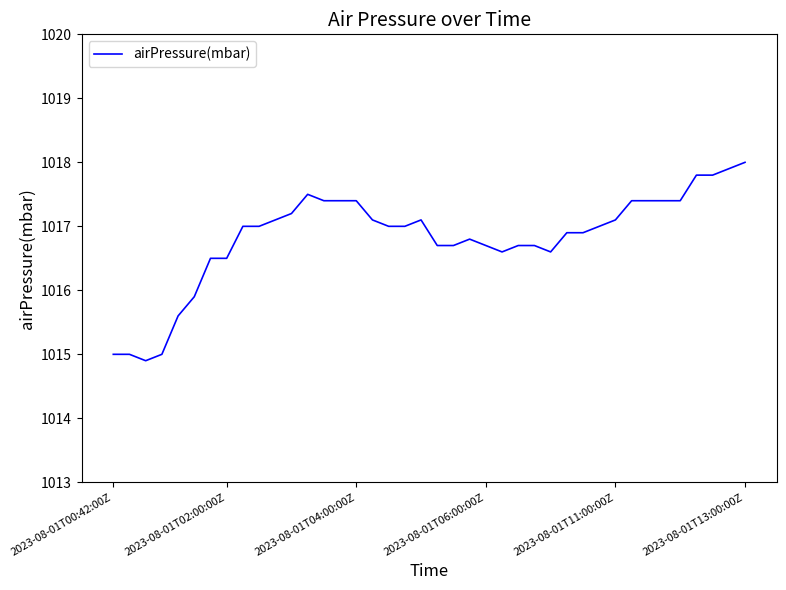

What is the greatest value displayed?

1018.0